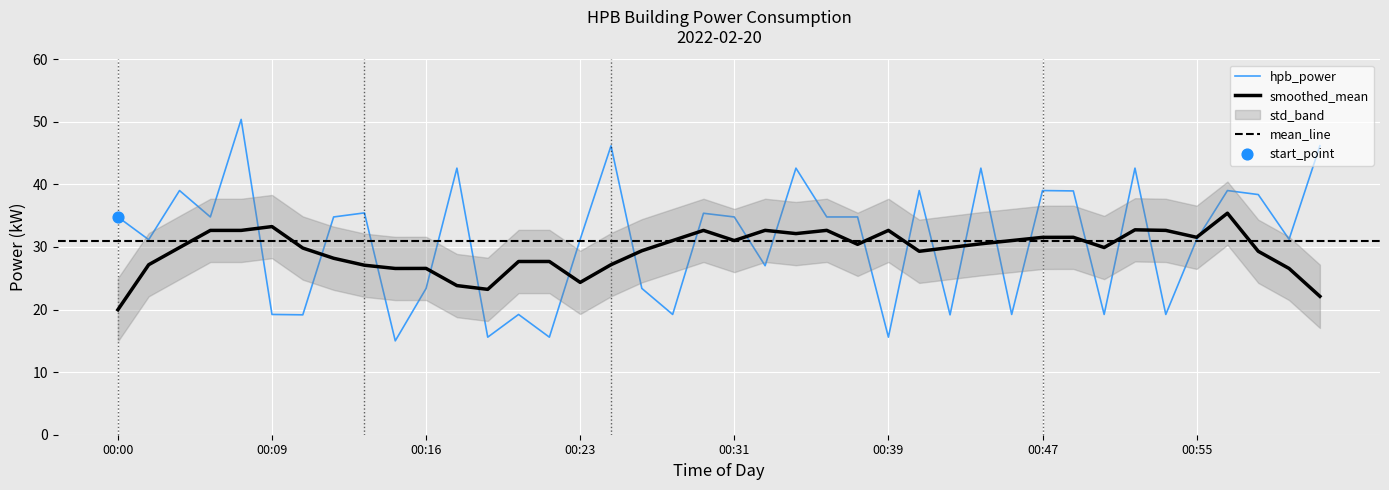

What is the change in value from 00:27 to 00:55?

+12.0